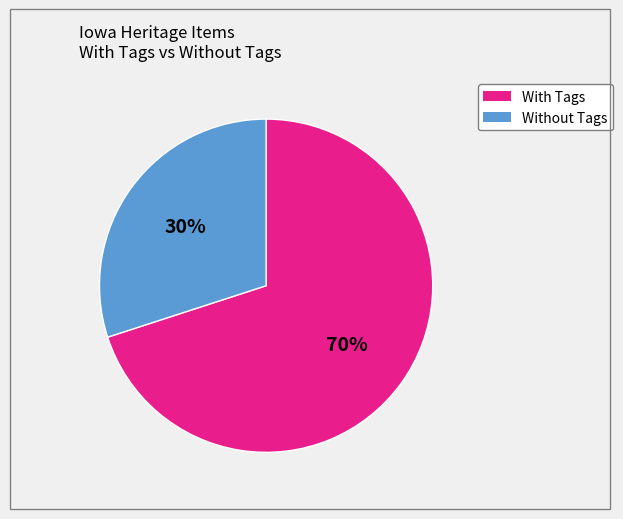

Does any single category account for the majority?

Yes